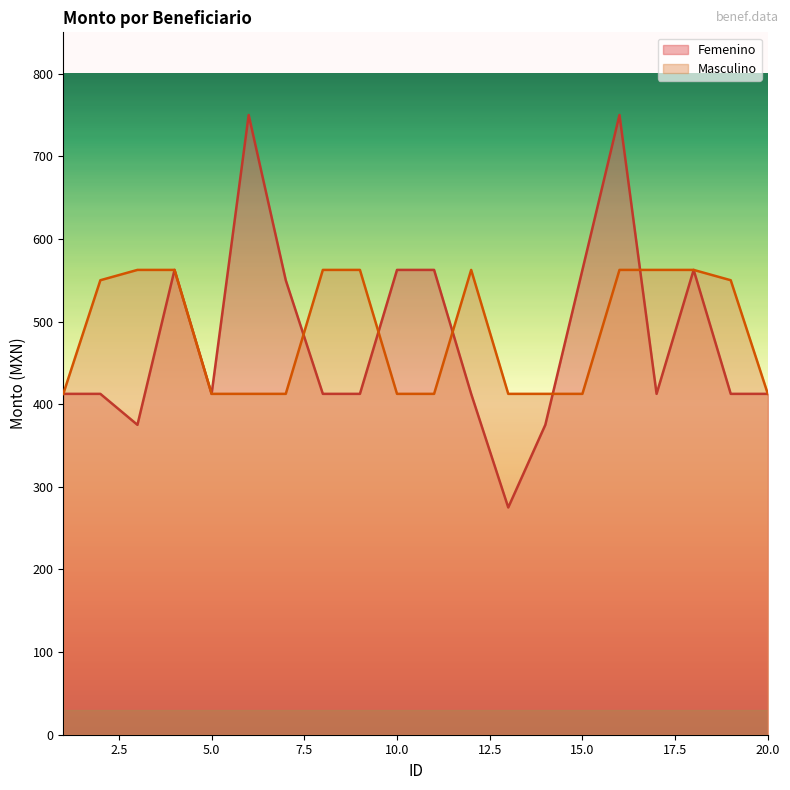

Which series ends up on top after the final intersection of Masculino and Femenino?

Masculino